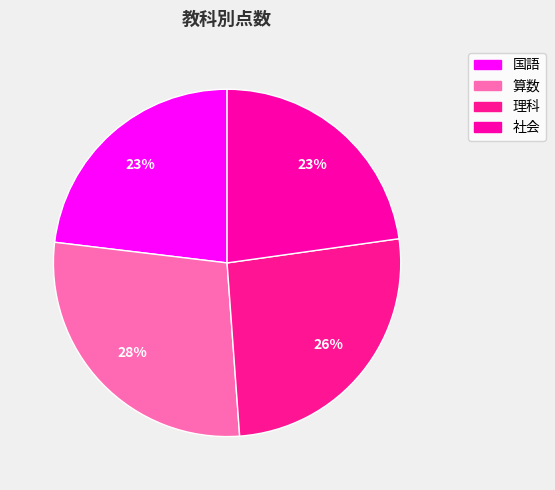

Count the number of slices in the pie.

4